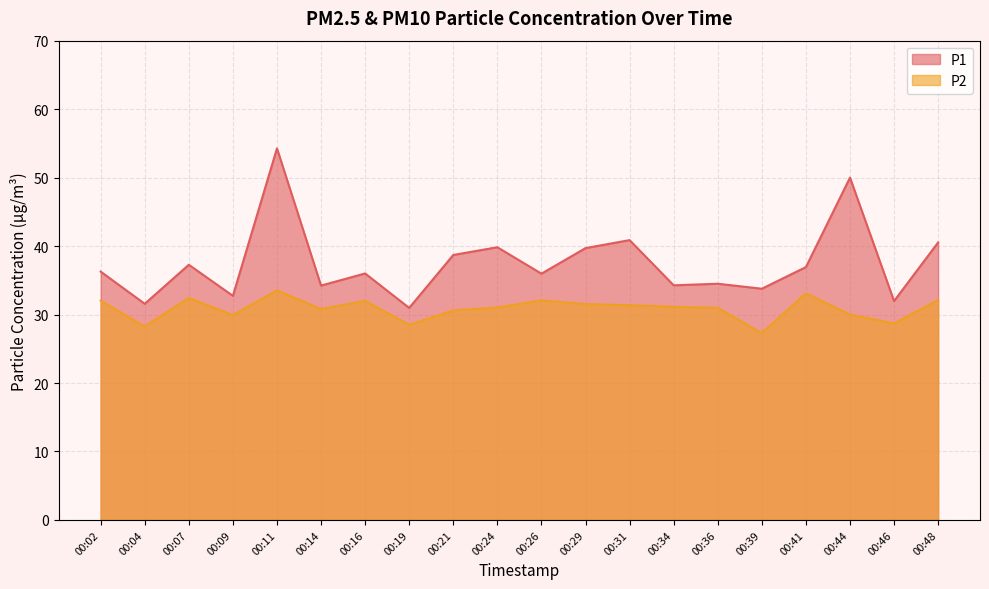

What are all the series names shown in the legend?

P1, P2